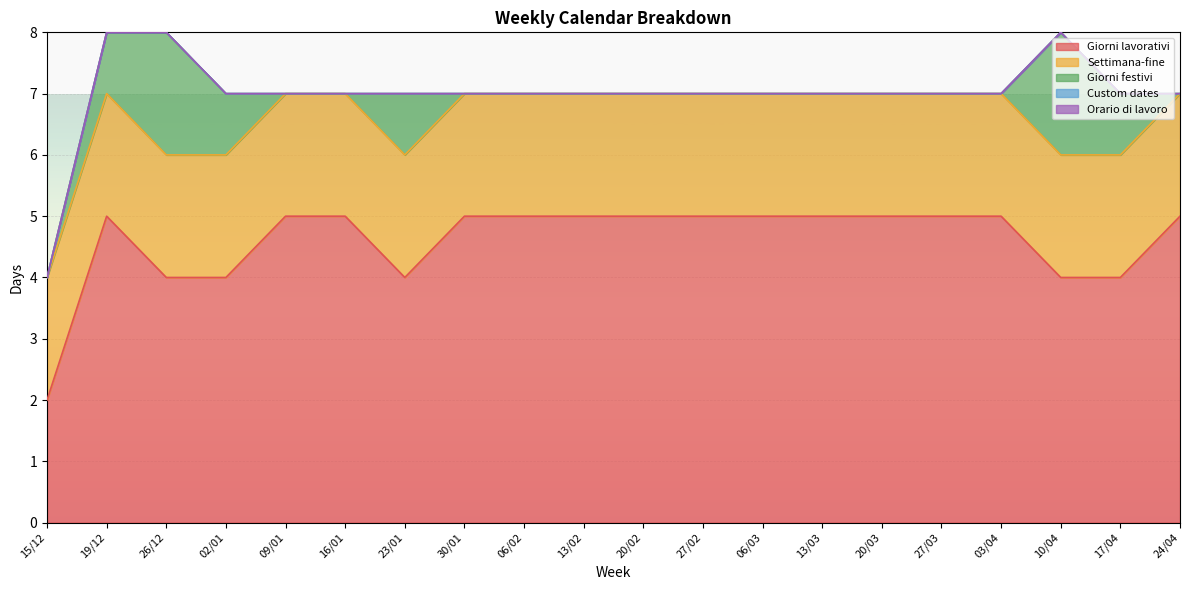

What is the difference between the maximum and second lowest values in the Giorni festivi series?

2